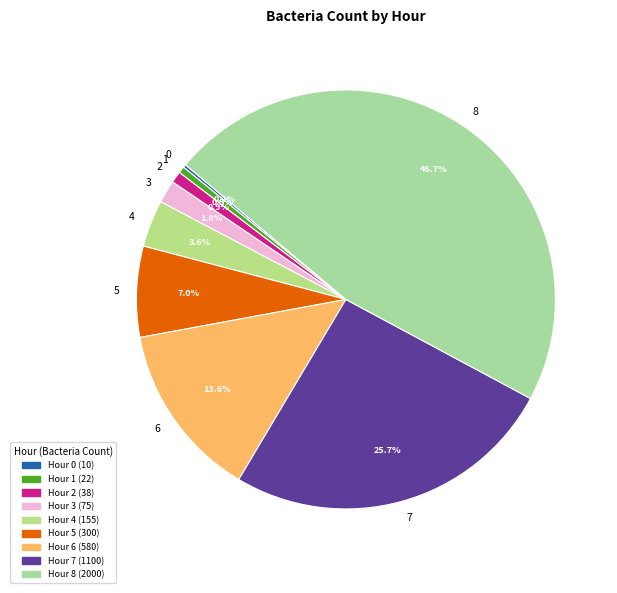

To the nearest percent, what is the combined percentage of 7 and 8?

72%